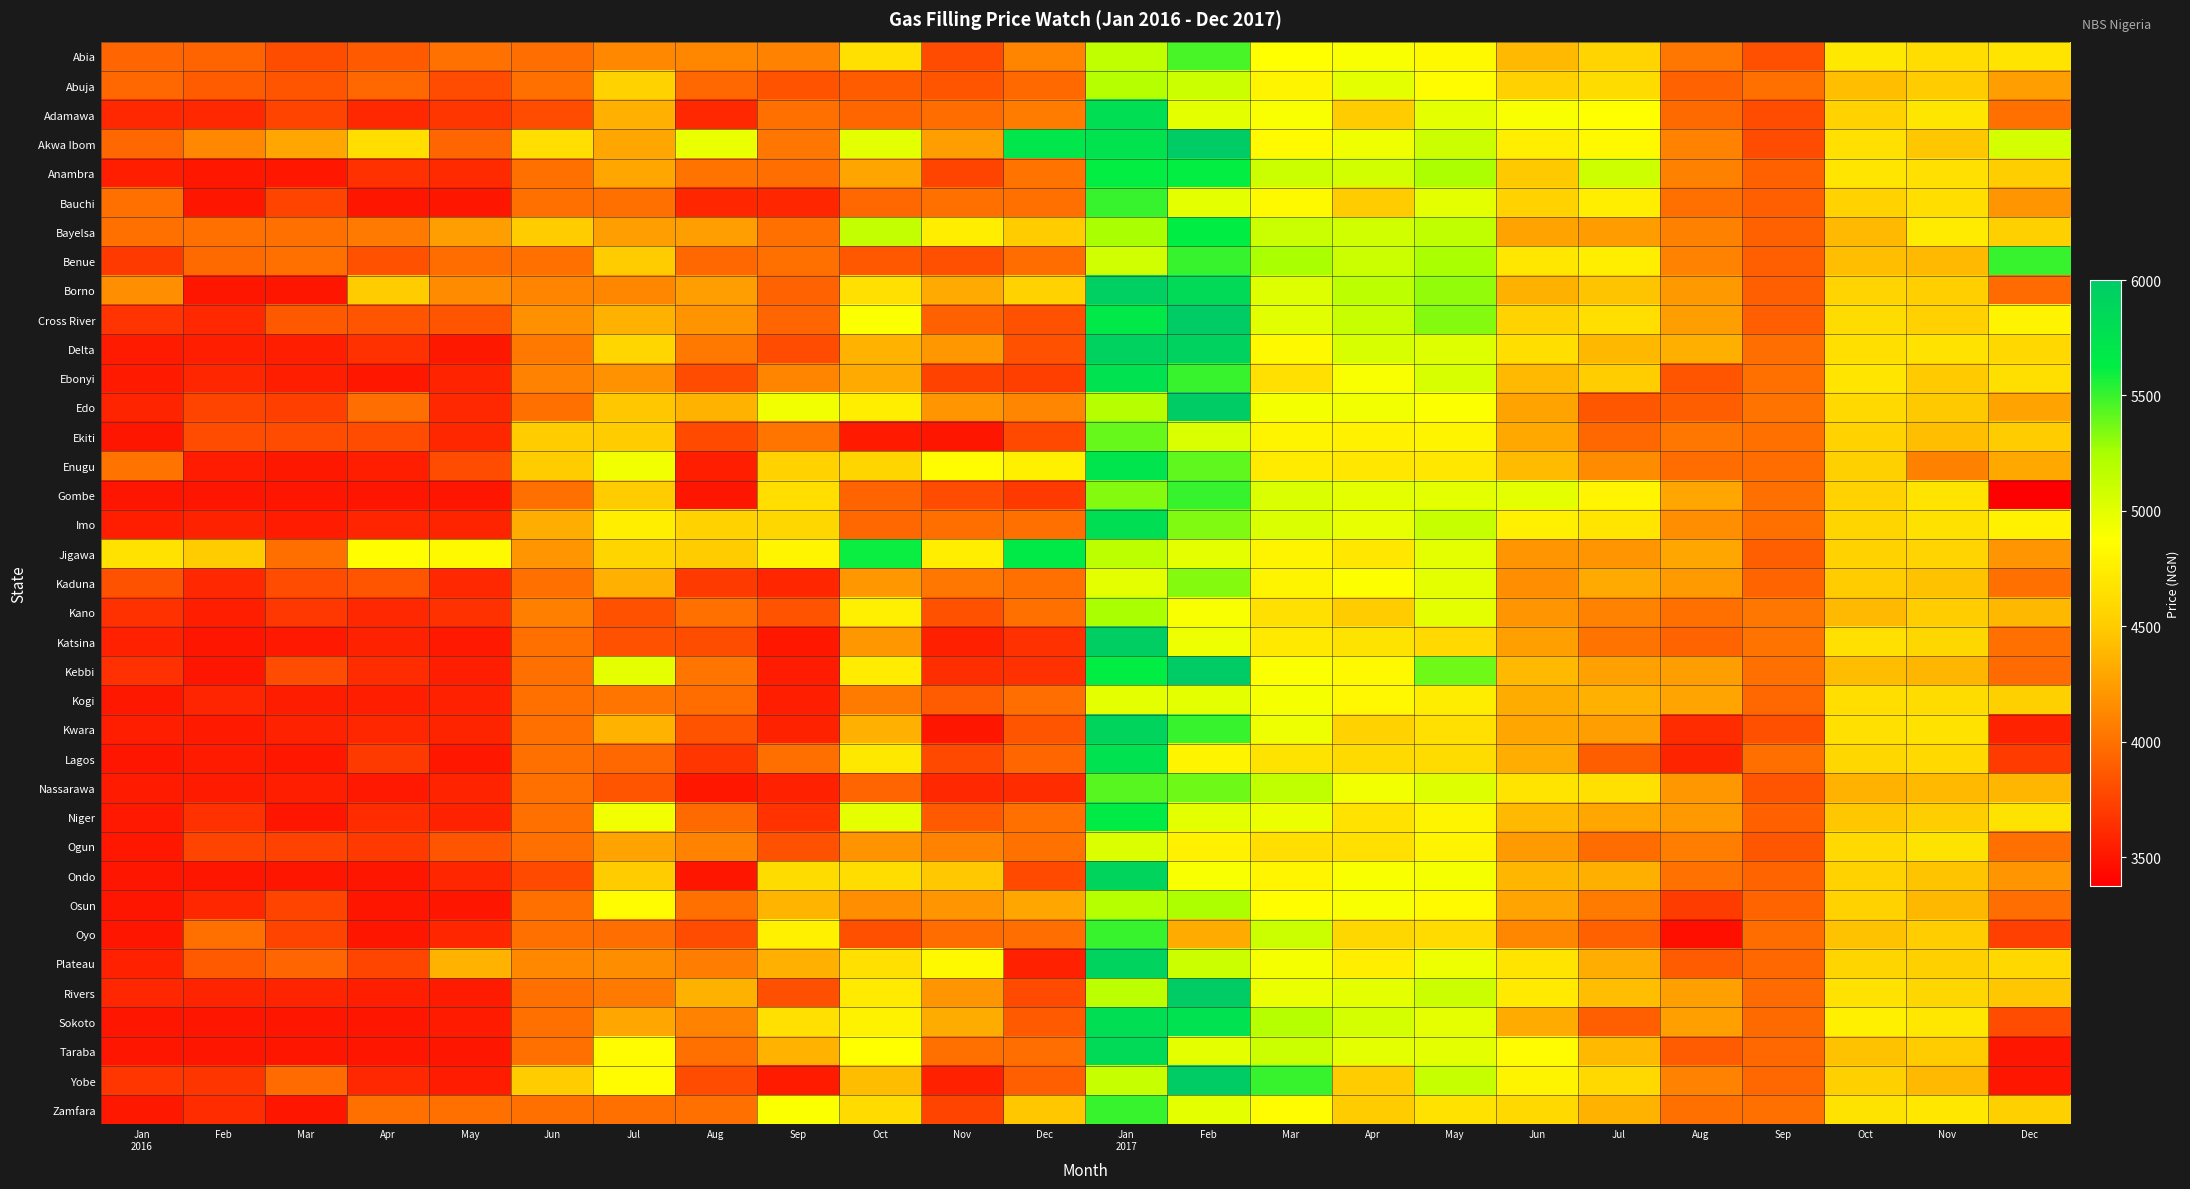

How many distinct data groups are displayed?

37